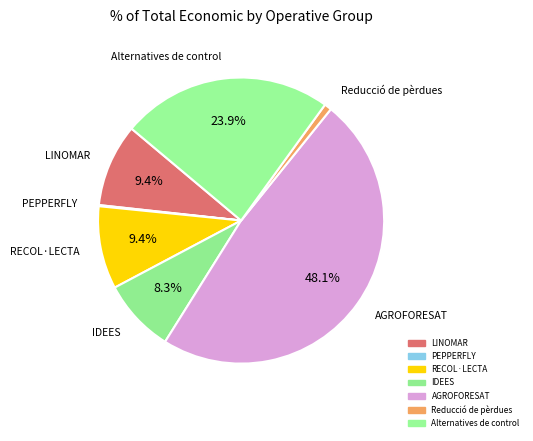

True or false: RECOL·LECTA accounts for 1% of the total.

False